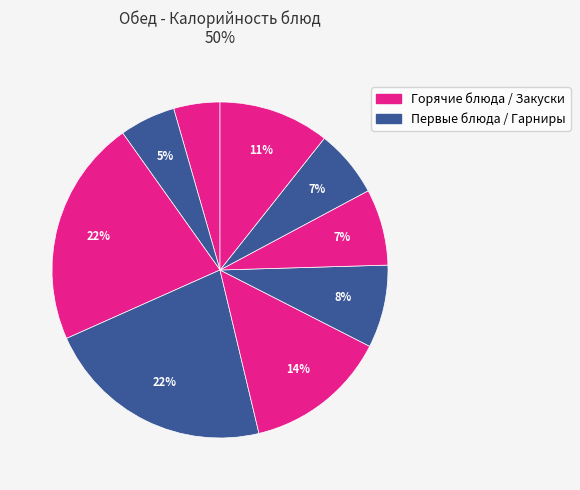

How many slices are in this pie chart?

9